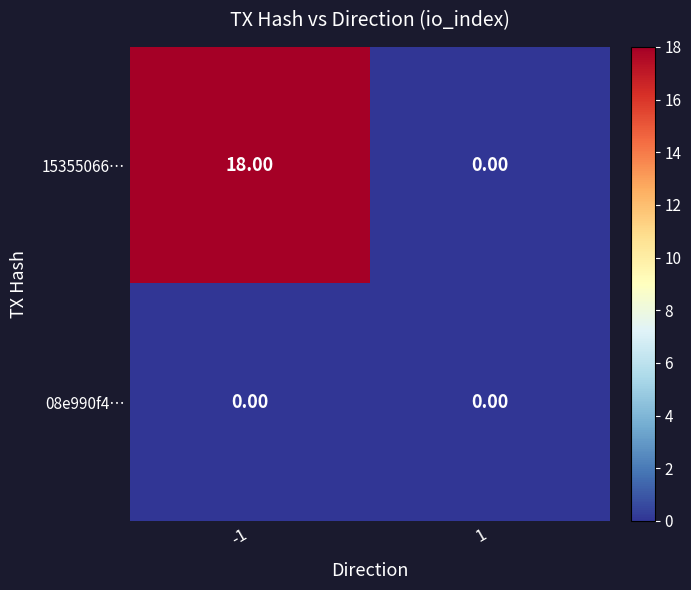

Between -1 and 1, which is larger?

-1